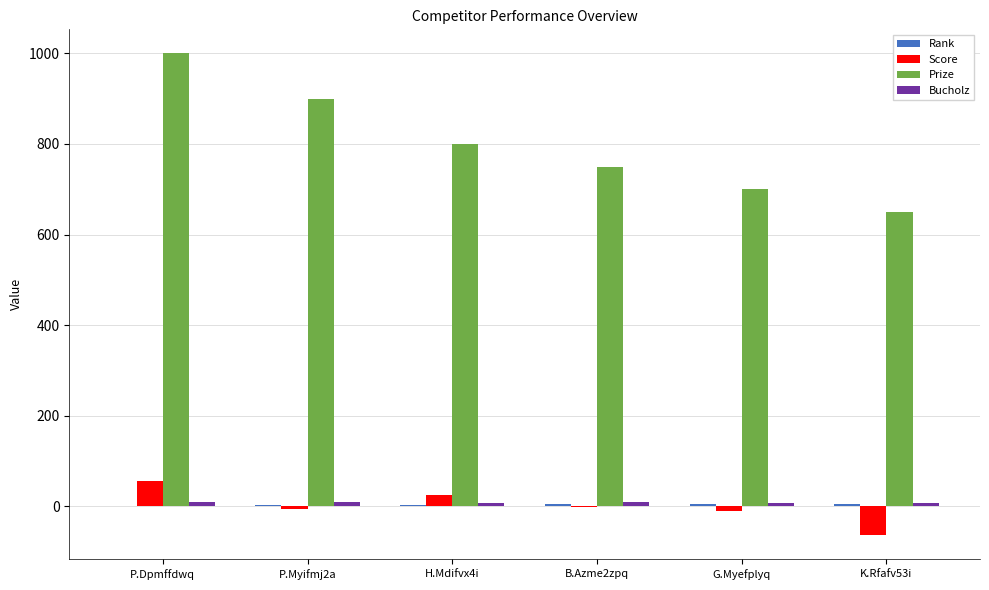

True or false: Score has a value of -64 at K.Rfafv53i.

True